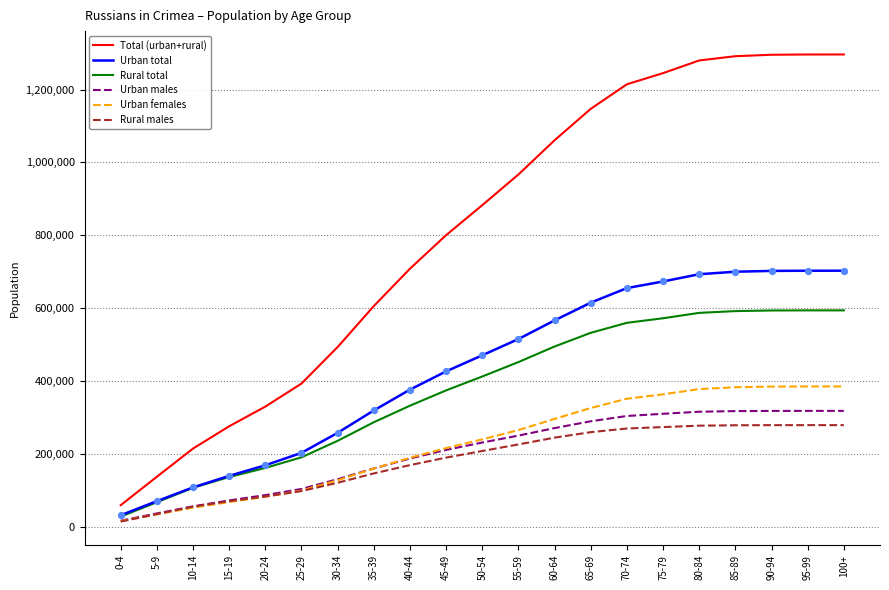

What is the total value across all series at 25-29?

1085669